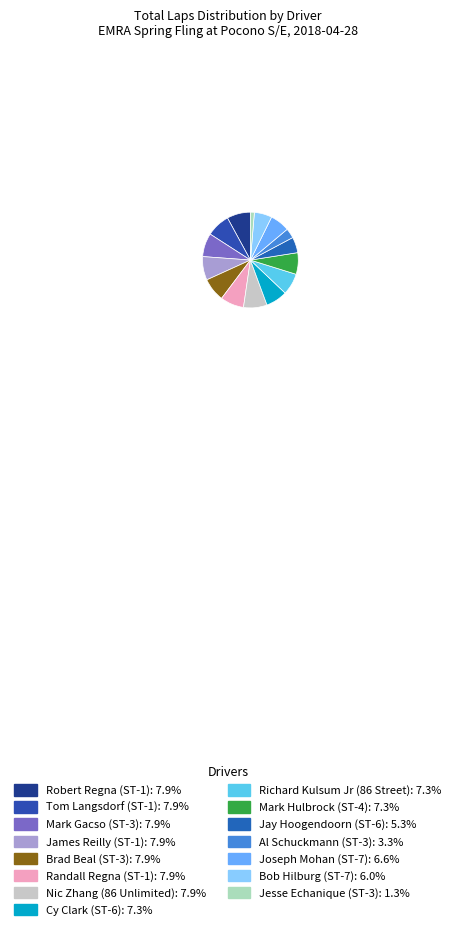

Which slice is the smallest?

Jesse Echanique (ST-3)